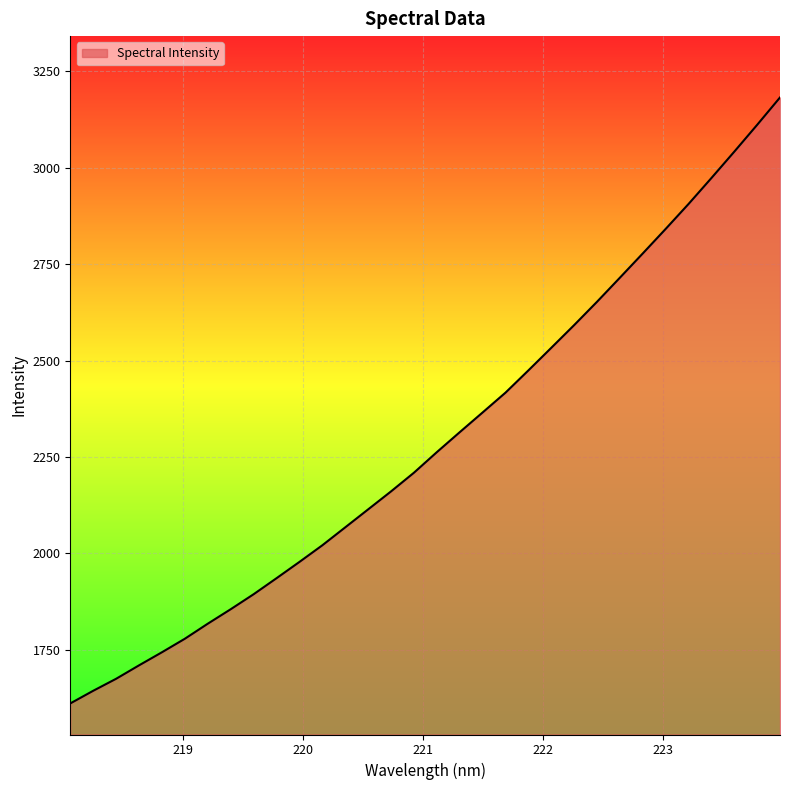

Does the chart have visible grid lines?

Yes